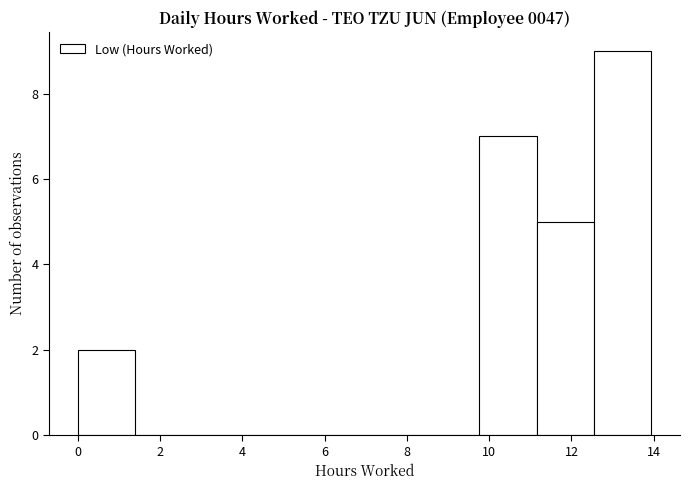

Reading left to right, transcribe this chart: for each bar, give the range it covers on the x-axis and its height. Neither the bar edges nor the heights are printed on the chart, so give them approximately, as read against the axes.

0.0 to 1.4: 2
1.4 to 2.8: 0
2.8 to 4.2: 0
4.2 to 5.6: 0
5.6 to 7.0: 0
7.0 to 8.4: 0
8.4 to 9.8: 0
9.8 to 11.2: 7
11.2 to 12.6: 5
12.6 to 14.0: 9